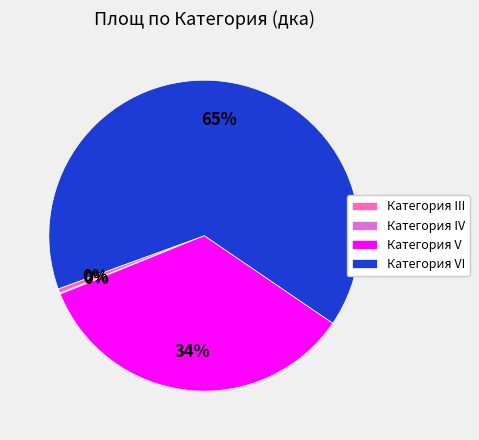

Which slice represents more than half of the pie?

Категория VI